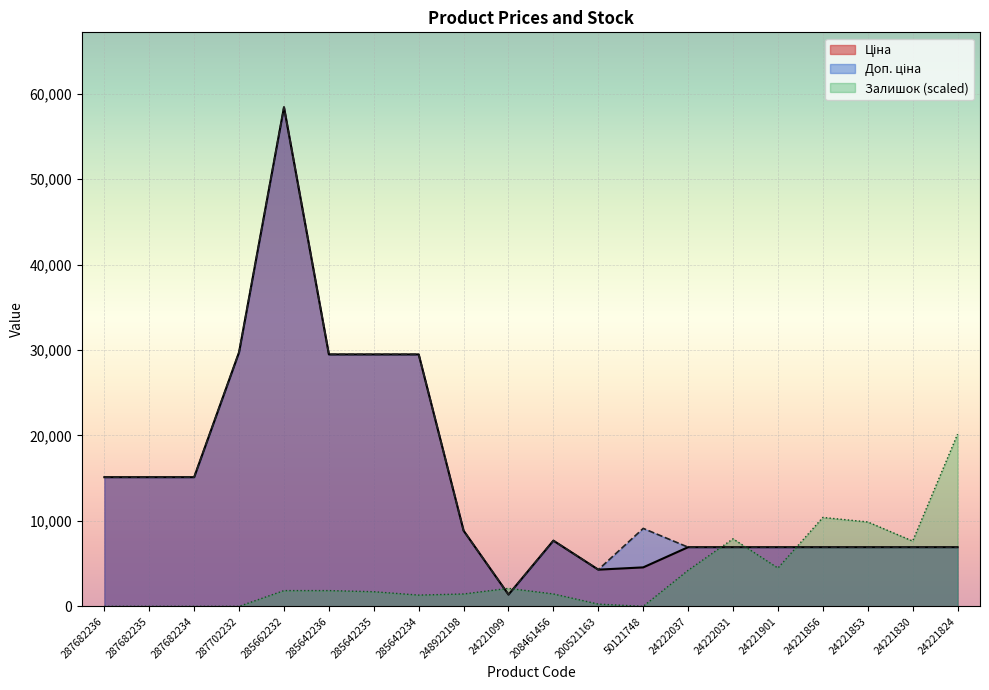

Reading right to left, transcribe all the data shown in this chart.

Ціна: 6925.7	6925.7	6925.7	6925.7	6925.7	6925.7	6925.7	4561.9	4295.4	7693.1	1375.4	8856.7	29491.5	29491.5	29491.5	58426.5	29747.2	15120.0	15120.0	15120.0
Доп. ціна: 6925.7	6925.7	6925.7	6925.7	6925.7	6925.7	6925.7	9123.7	4295.0	7693.1	1375.0	8856.7	29491.5	29491.5	29491.5	58426.5	29747.2	15120.0	15120.0	15120.0
Залишок: 20157.2	7641.3	9881.0	10407.9	4479.4	7904.8	4215.9	0.0	263.5	1449.2	2107.9	1449.2	1317.5	1712.7	1844.4	1844.4	0.0	0.0	0.0	0.0